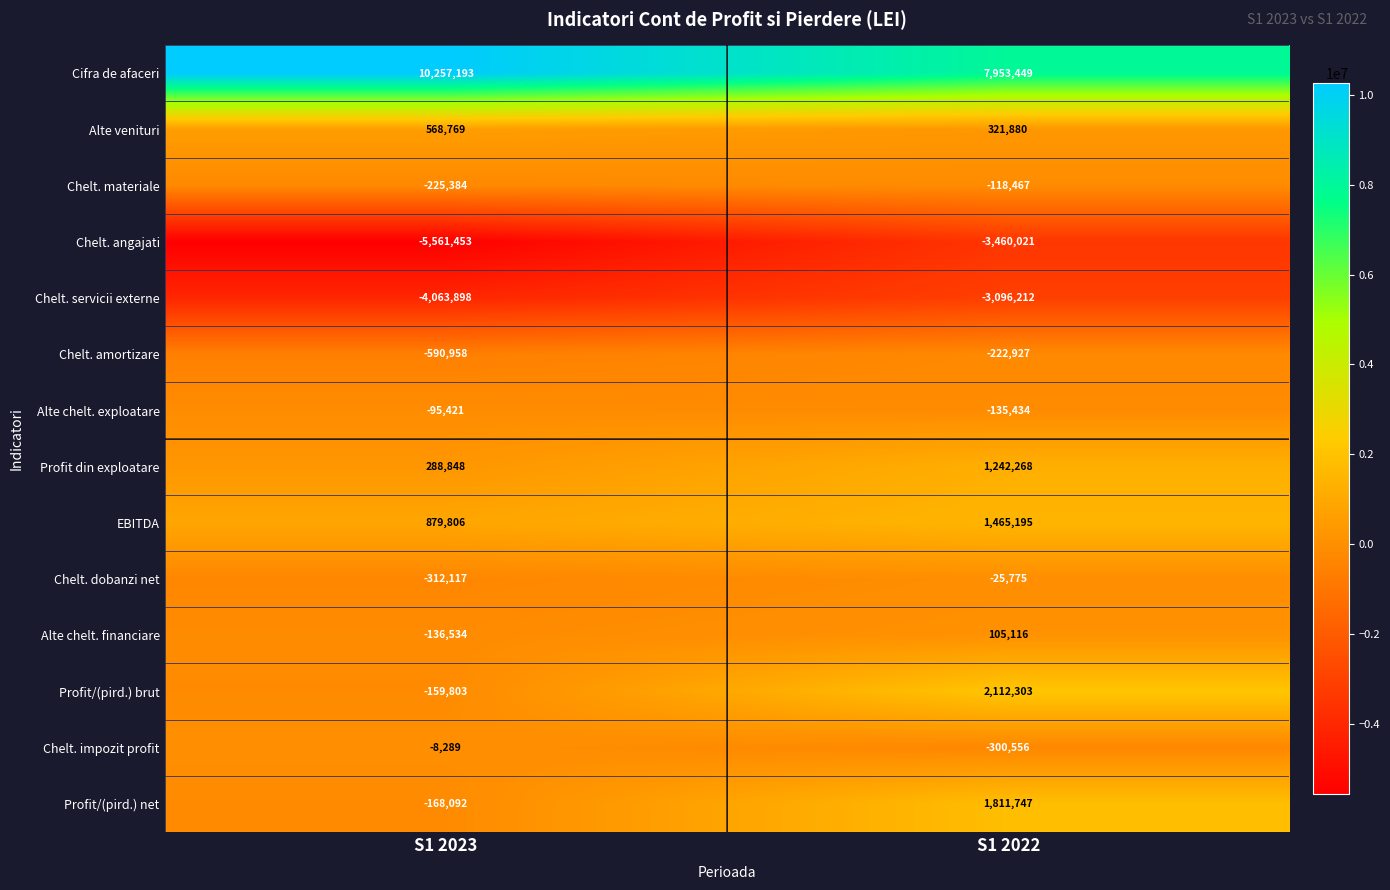

How many distinct data groups are displayed?

14